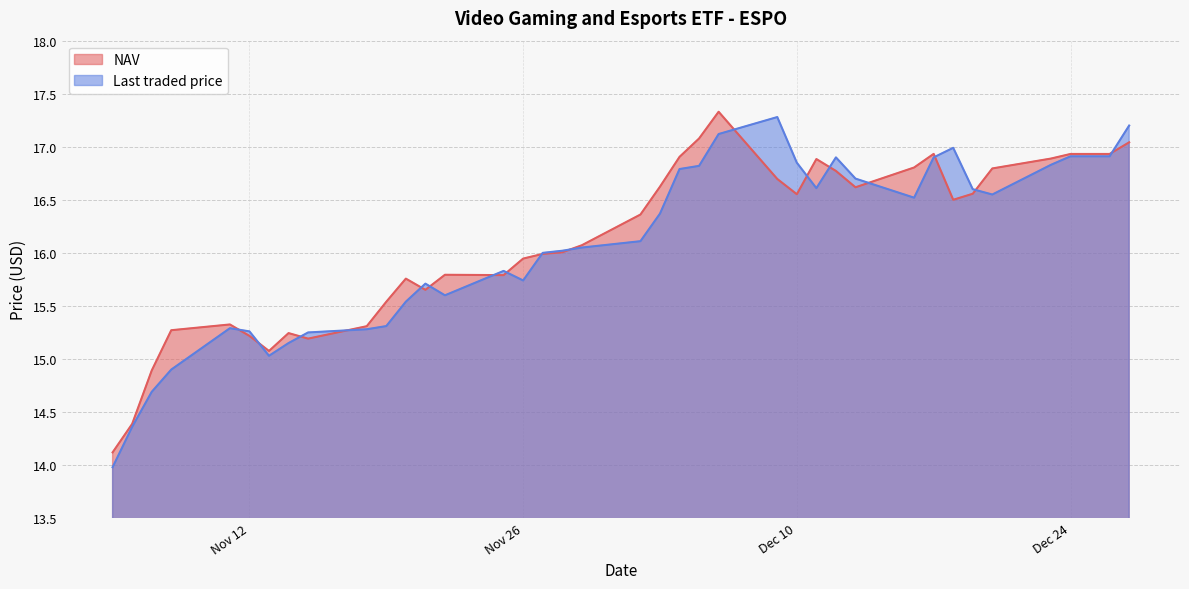

How many interior local valleys does the NAV series have?

7